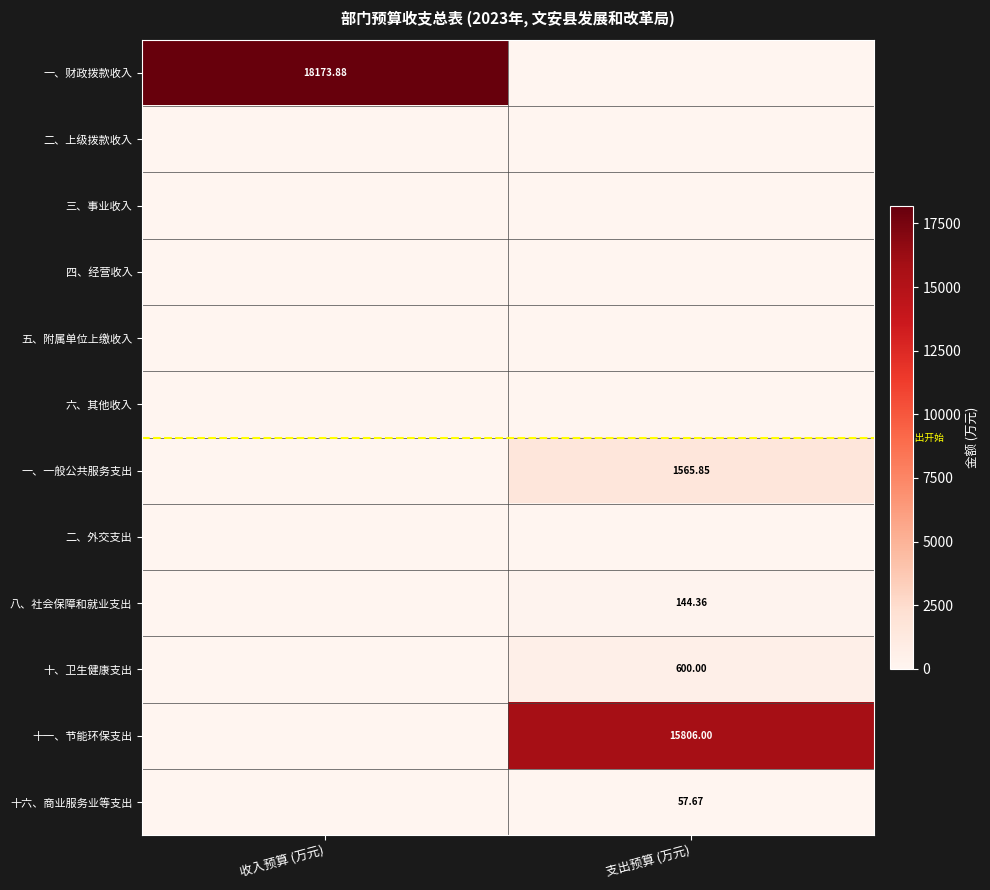

The value of 十一、节能环保支出 at 支出预算 (万元) is 15806.0. True or false?

True